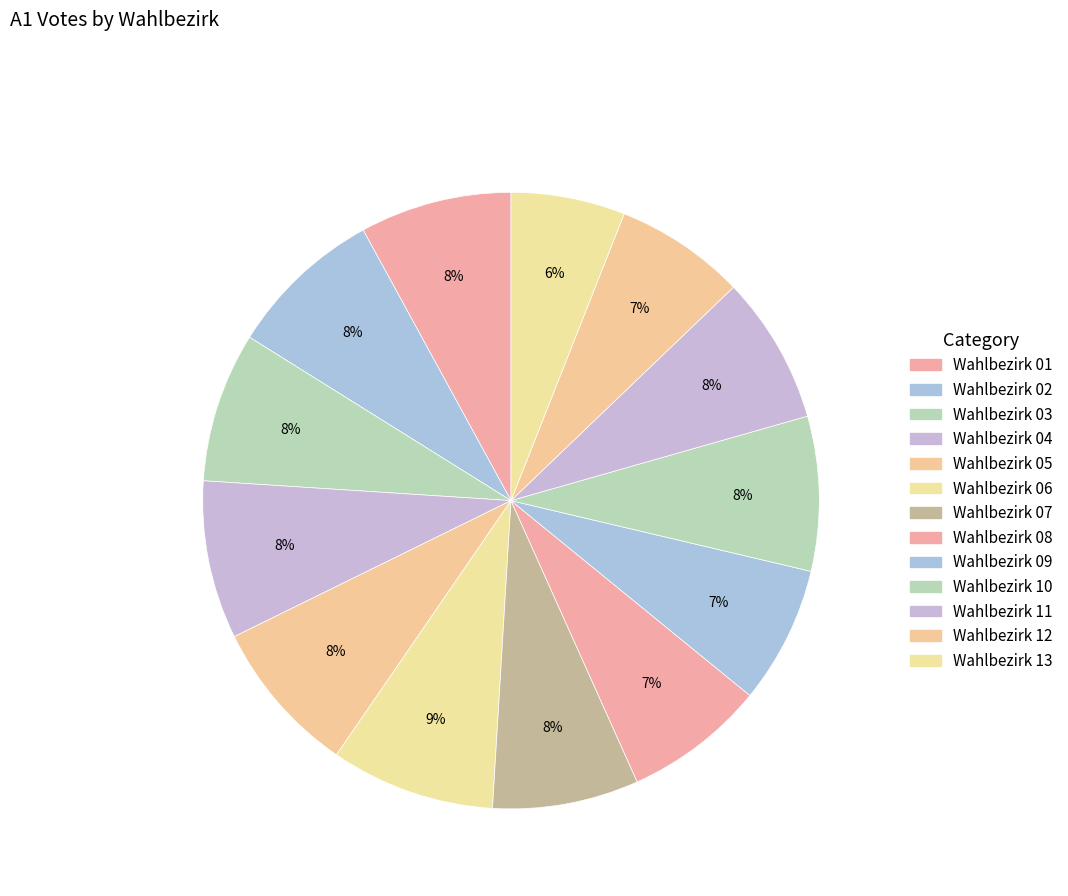

What is the change in value from Wahlbezirk 03 to Wahlbezirk 04?

+27